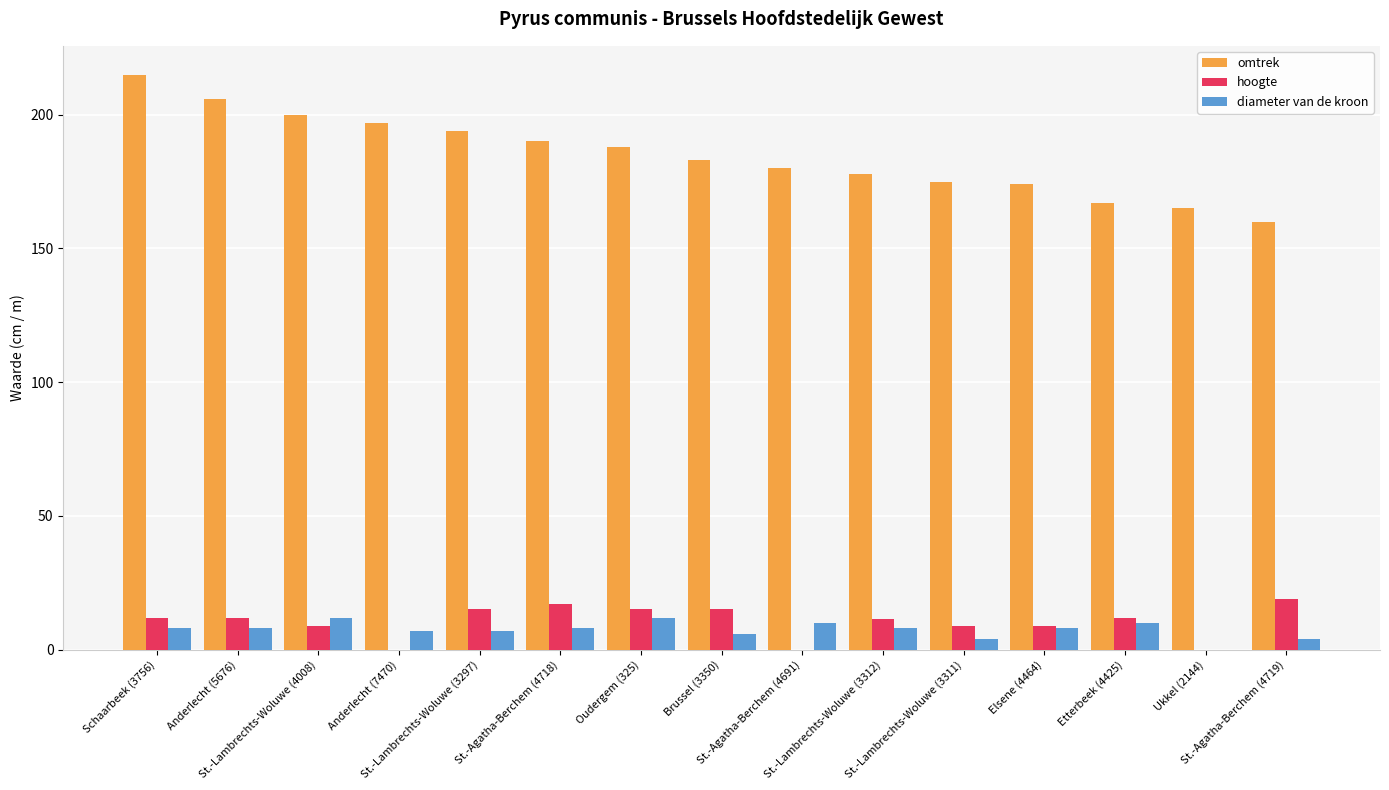

Which series has the largest total across all categories?

omtrek